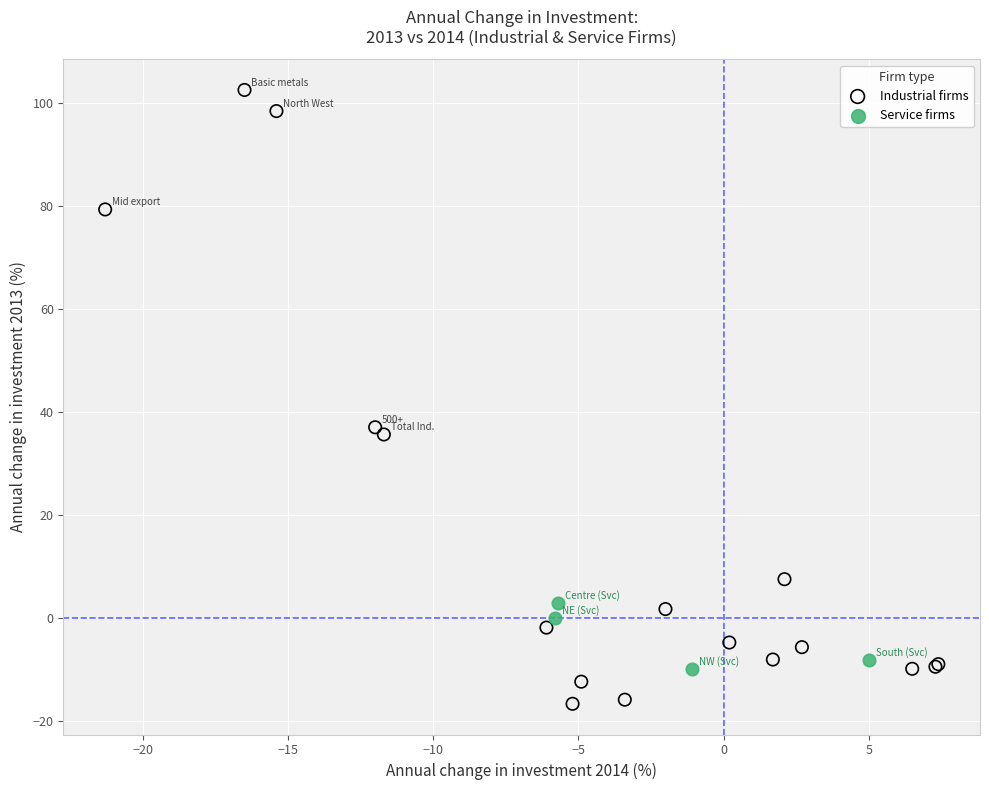

Which series has the widest spread of Y values?

Industrial firms